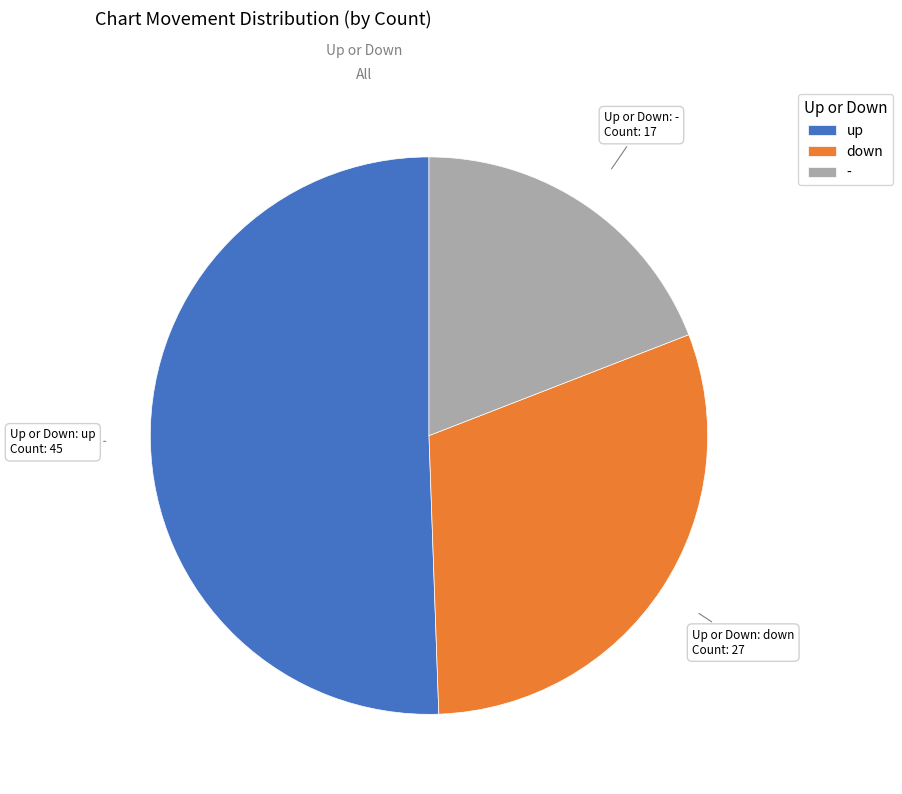

The up slice represents 43% of the pie. True or false?

False